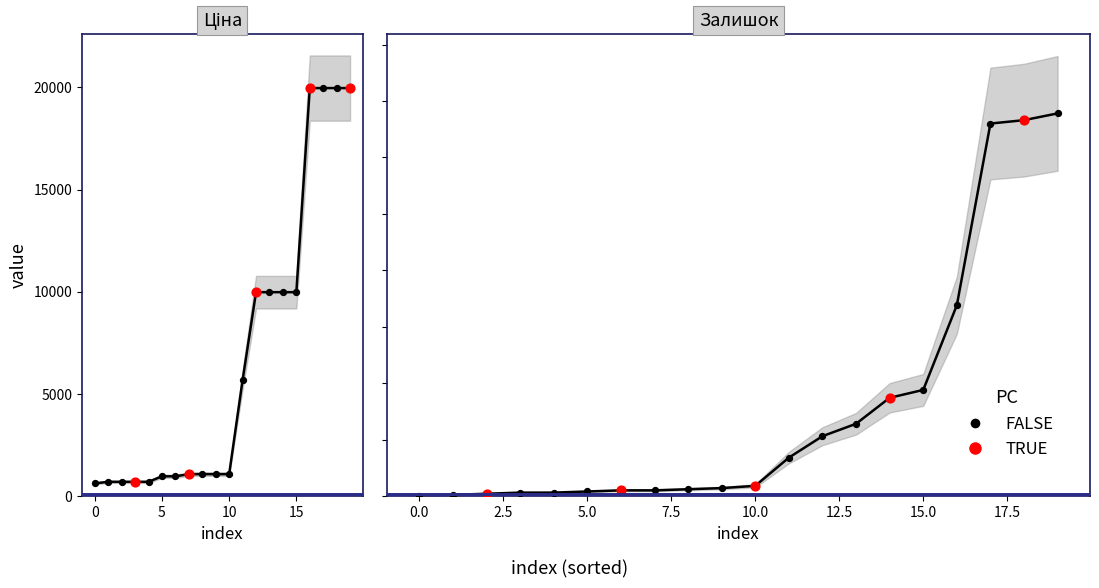

At how many categories does at least one series exceed 18407?

4